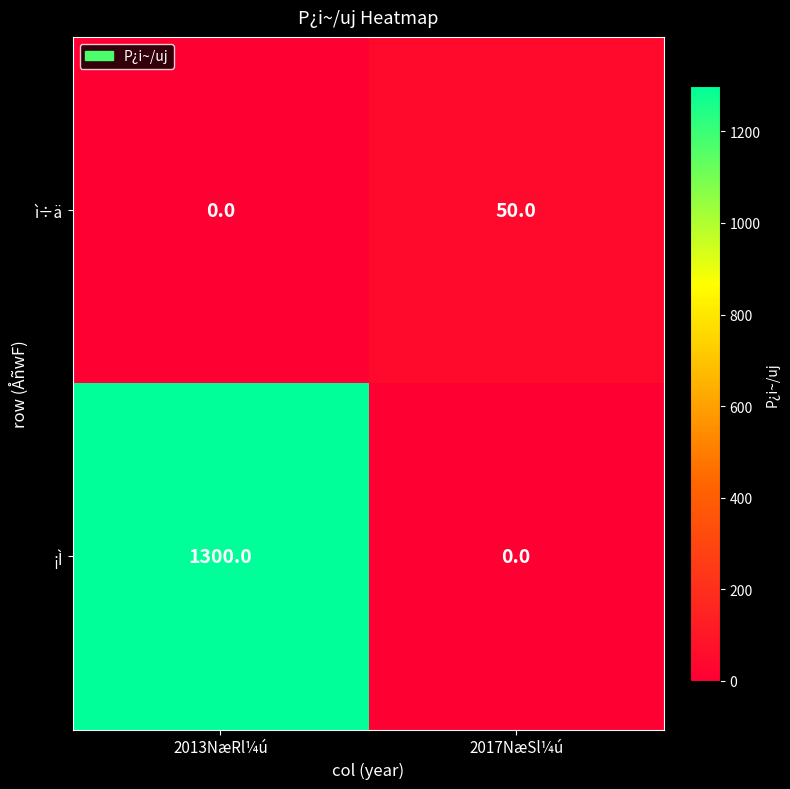

How many series are shown in this chart?

2